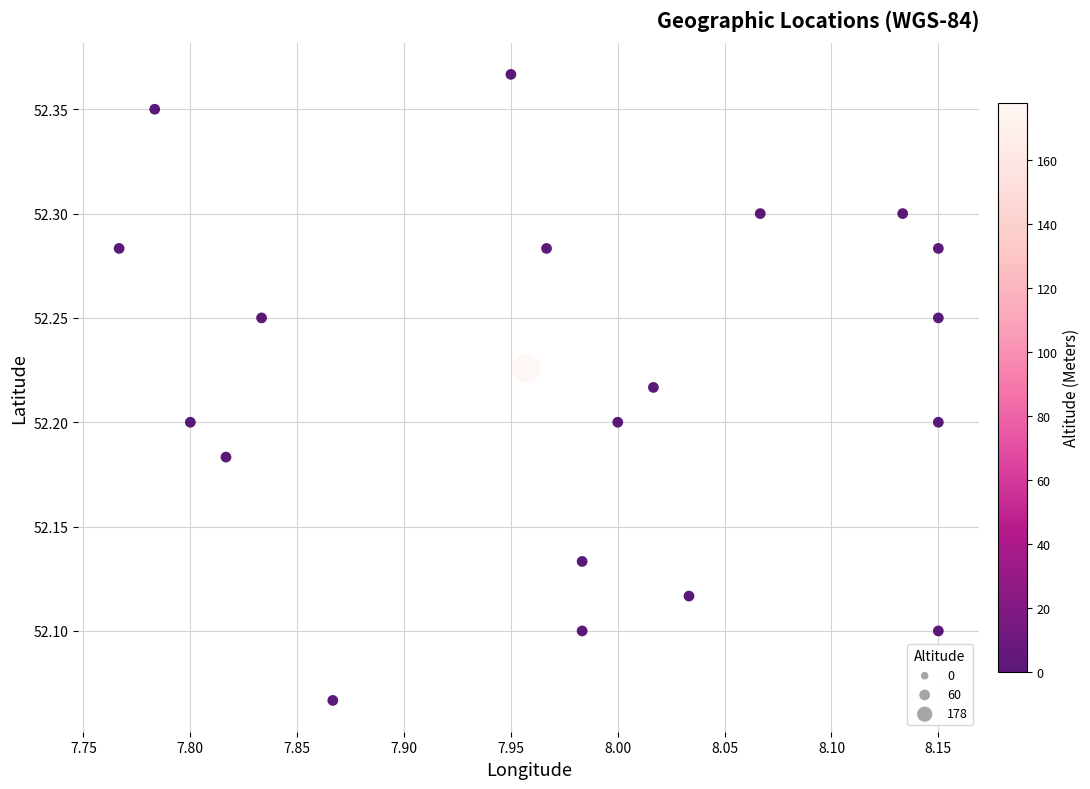

What is the range of X values (max minus min)?

0.4